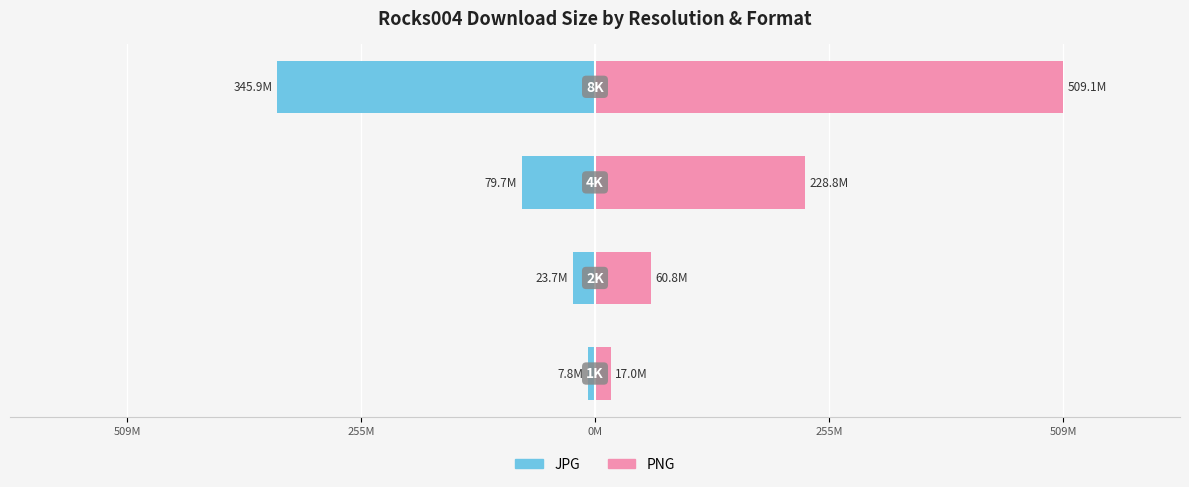

Reading left to right, what are all the values shown in this chart?

JPG: -7841510	-23677958	-79683549	-345930898
PNG: 16963566	60826333	228781214	509126206